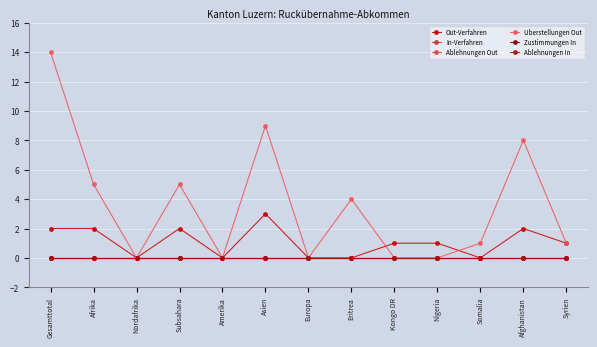

What is the average value of the Uberstellungen Out series?

4